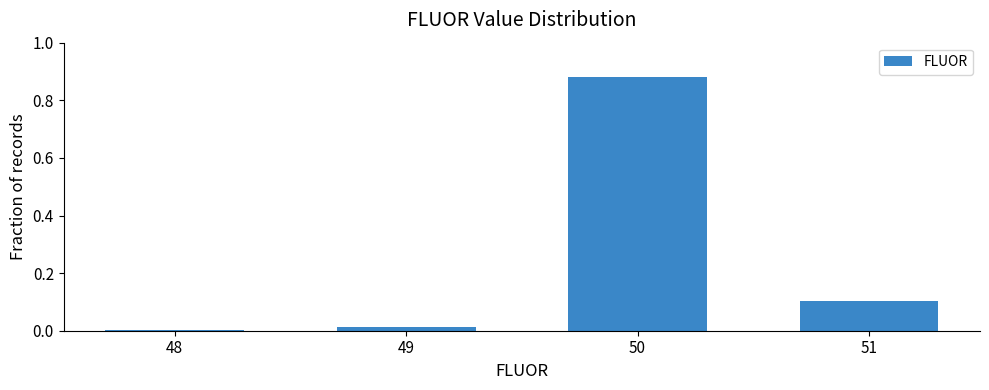

The value at 51 is 0.0. True or false?

False